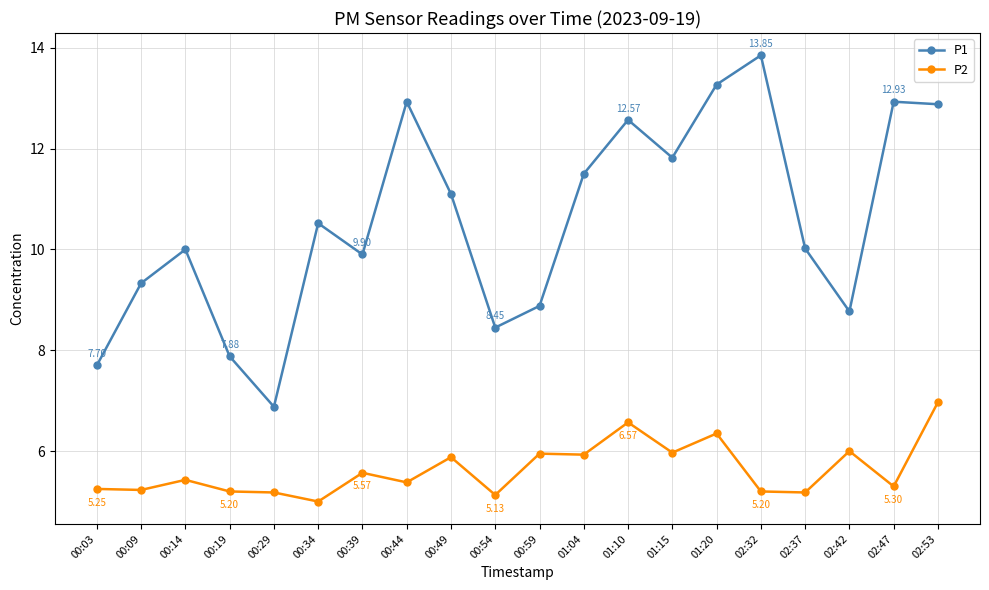

At which category does P1 reach its first local peak?

00:14